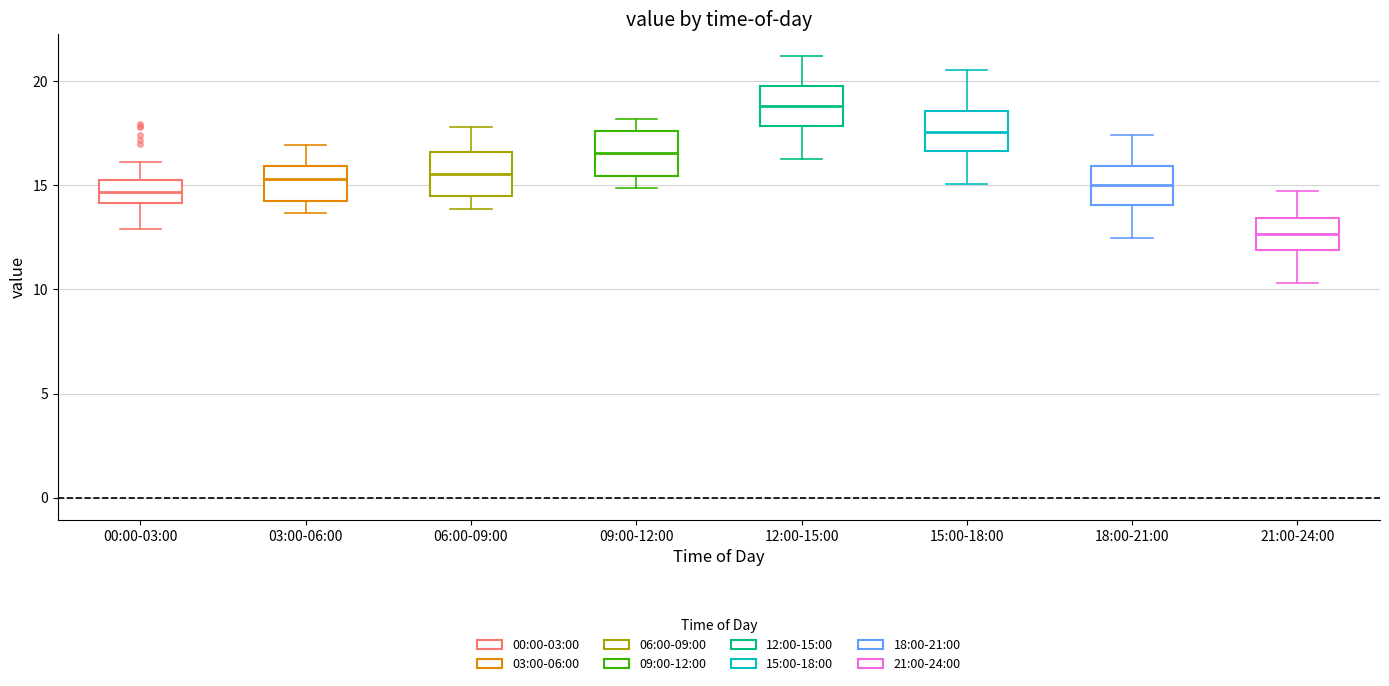

Where does the lower whisker of the box for 21:00-24:00 end on the y-axis? The values are not printed on the chart, so give them approximately, as read against the axis.

10.5